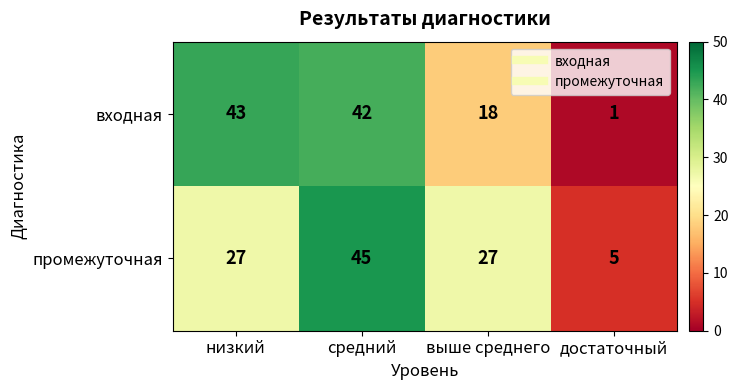

Reading right to left, extract all data points from this chart.

входная: 1	18	42	43
промежуточная: 5	27	45	27